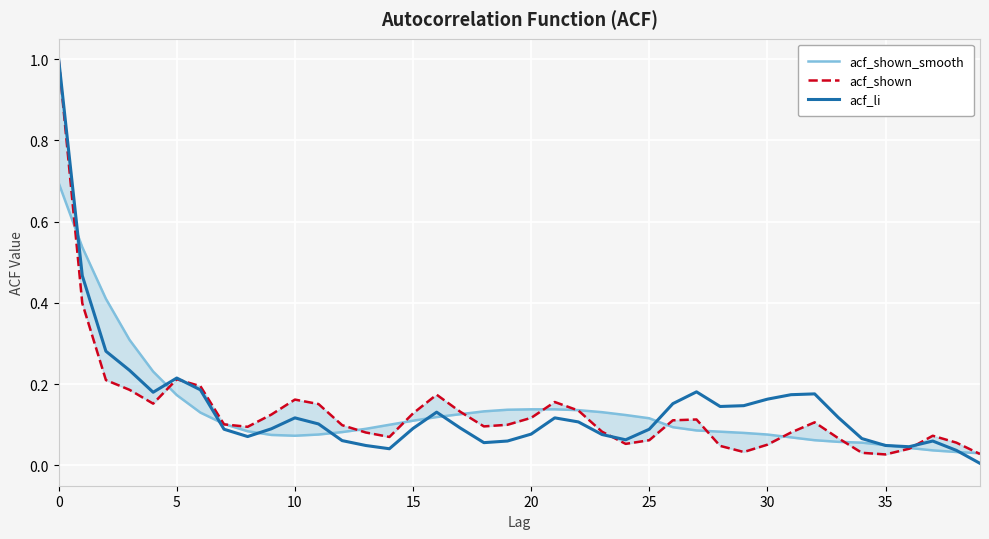

Which category has the lowest value in the acf_li series?

39